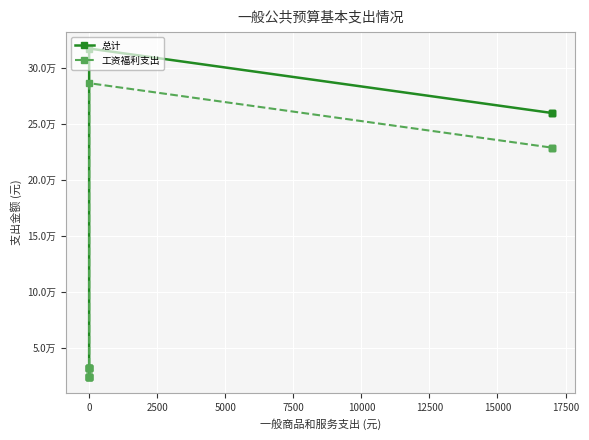

What position from the left is 2500?

3